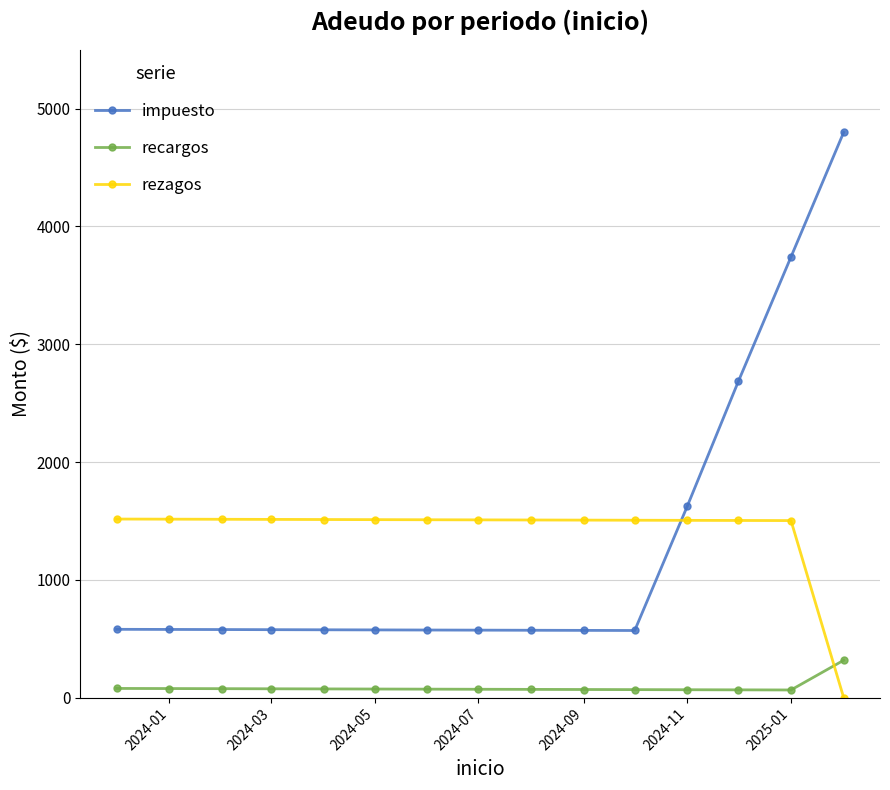

Rank the series by their maximum value, from highest to lowest.

impuesto, rezagos, recargos